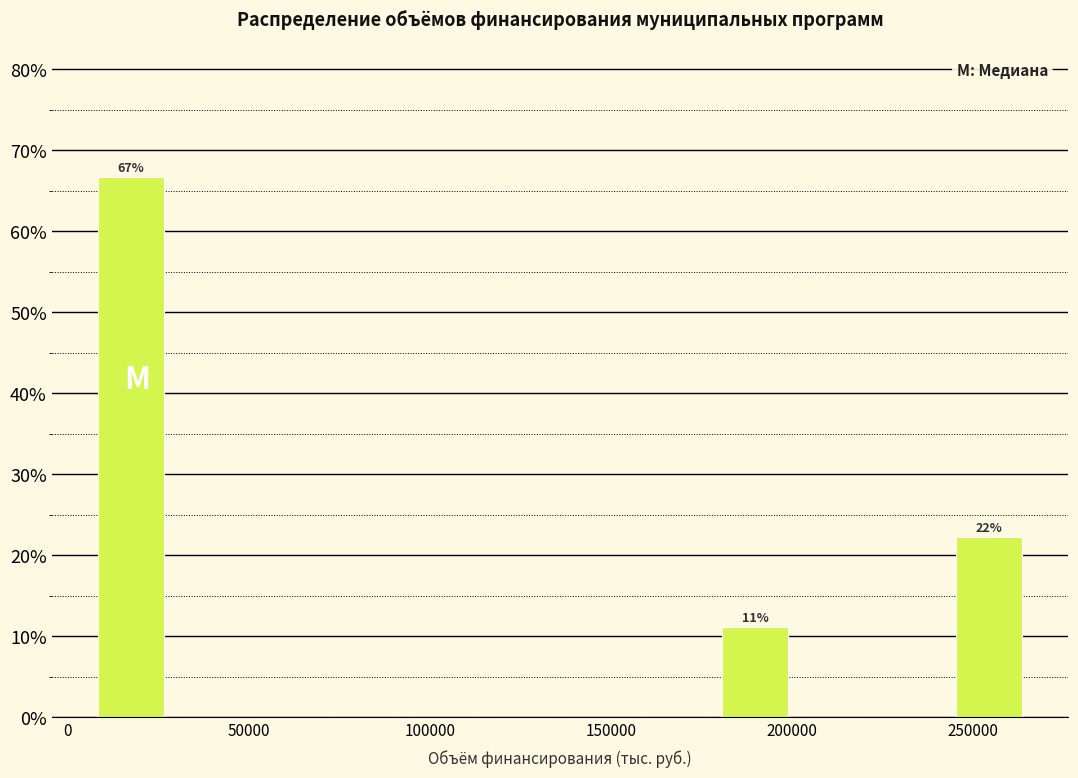

Over which range of the x-axis is the bar tallest?

5000 to 30000